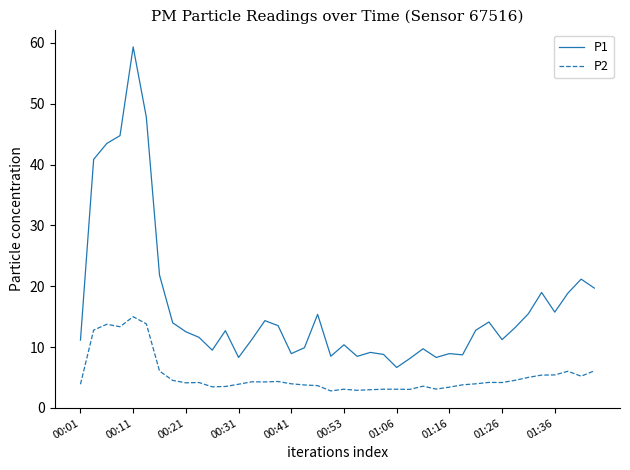

Rank the series by their maximum value, from highest to lowest.

P1, P2